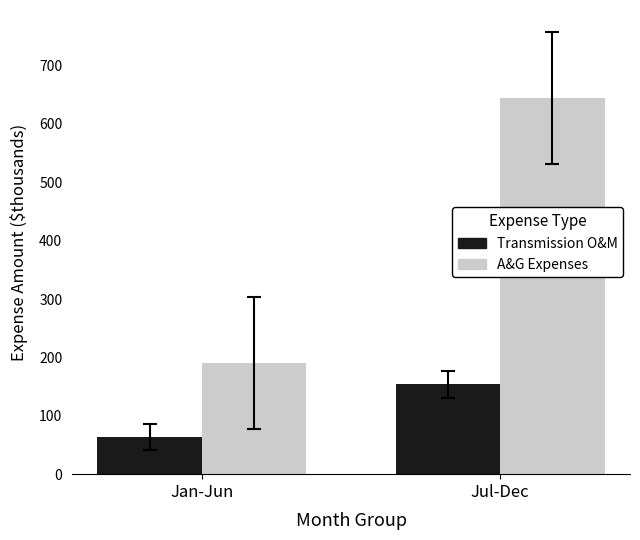

What is the spread (max minus min) of values at Jul-Dec?

490.2